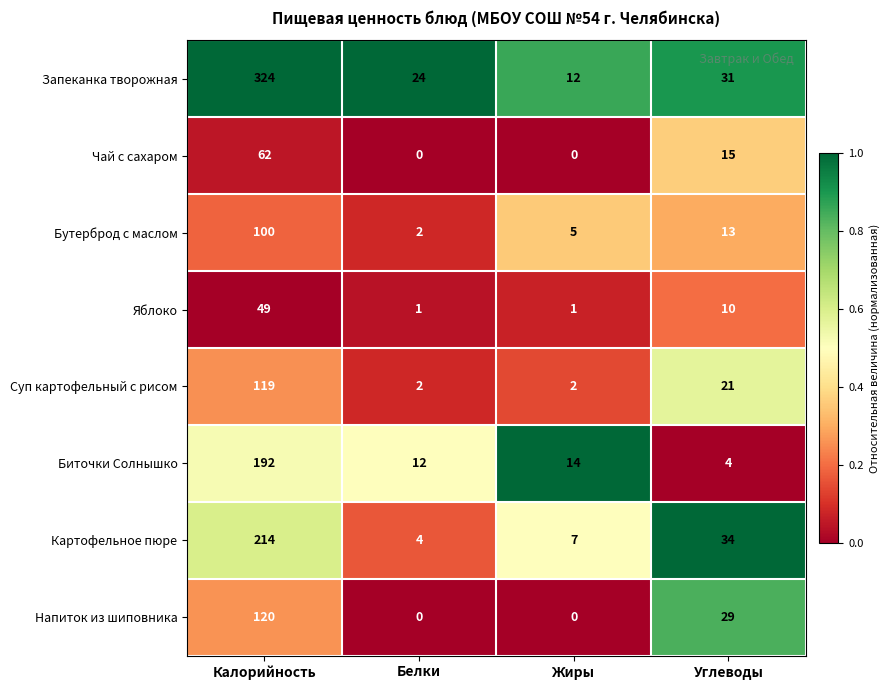

What is the difference between the Картофельное пюре values at Углеводы and Жиры?

27